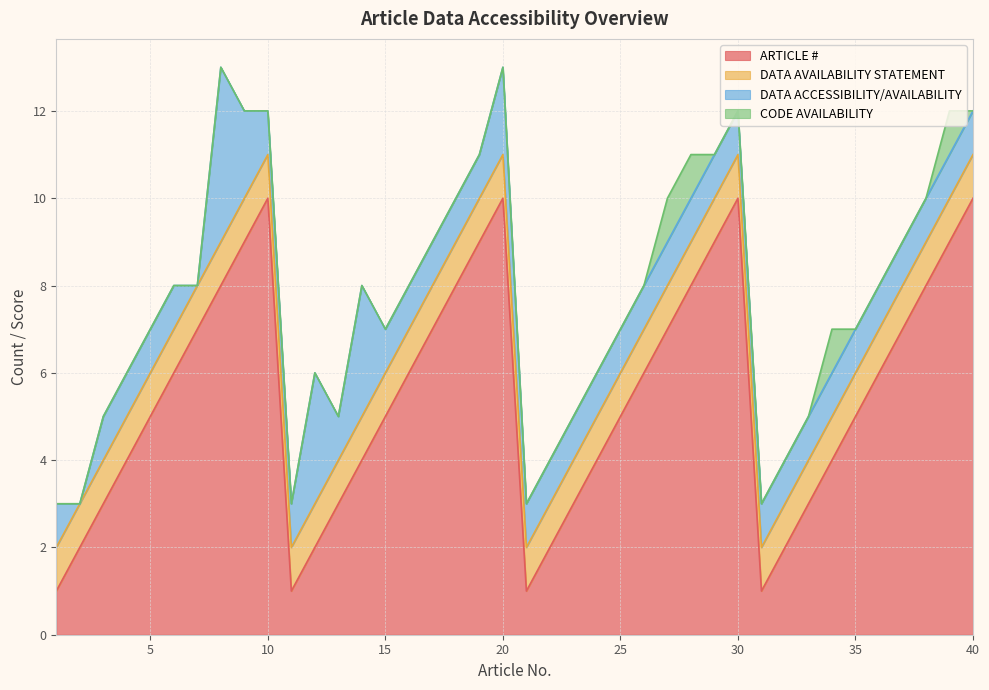

What is the difference between the maximum and minimum values in the CODE AVAILABILITY series?

1